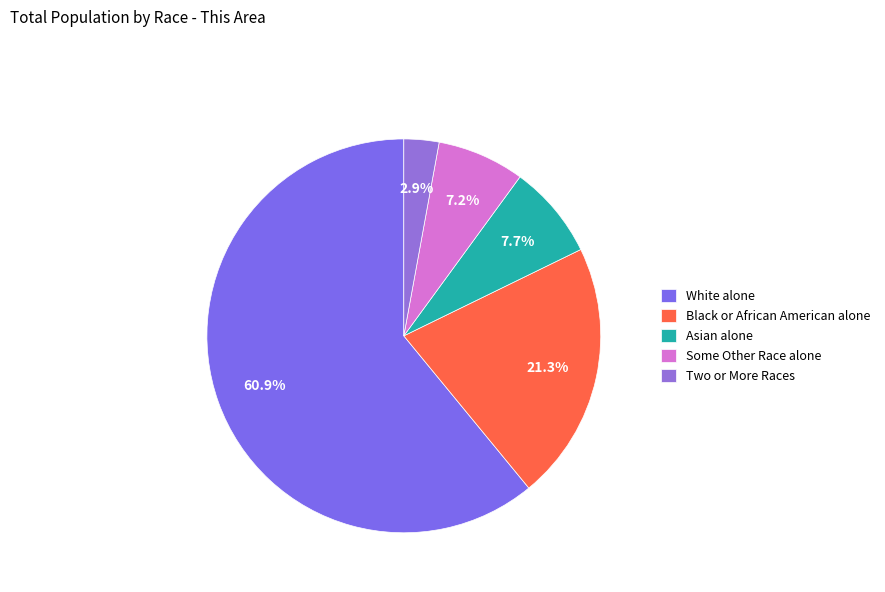

Does any single category account for the majority?

Yes